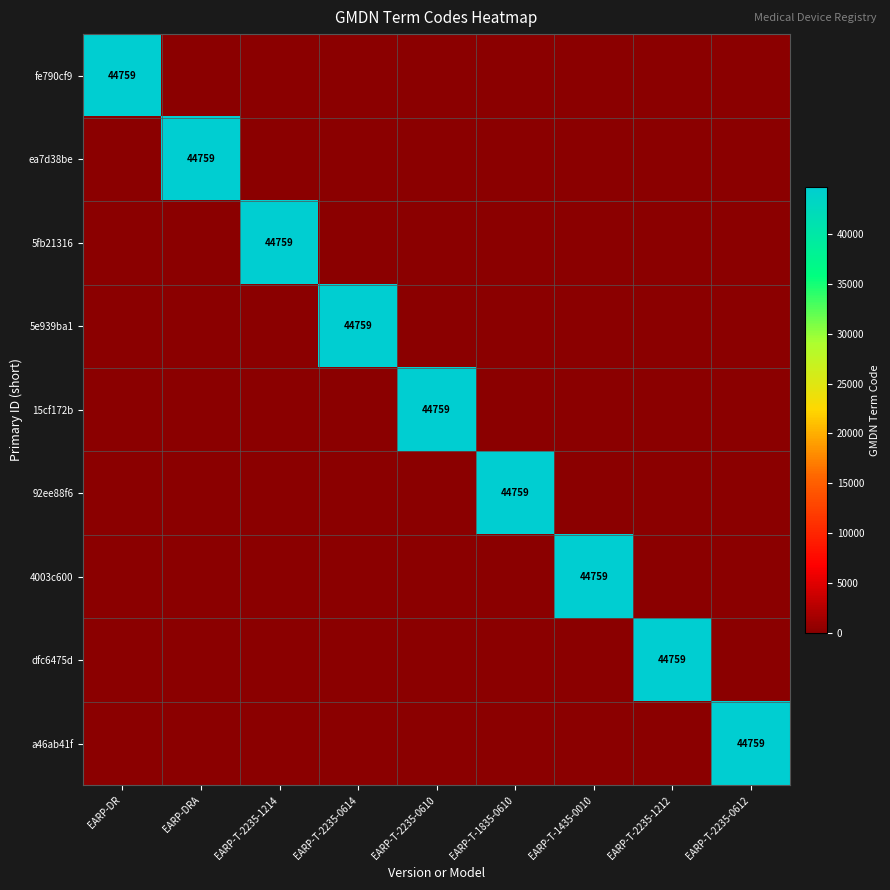

True or false: 15cf172b has a value of 44759 at EARP-T-2235-0610.

True